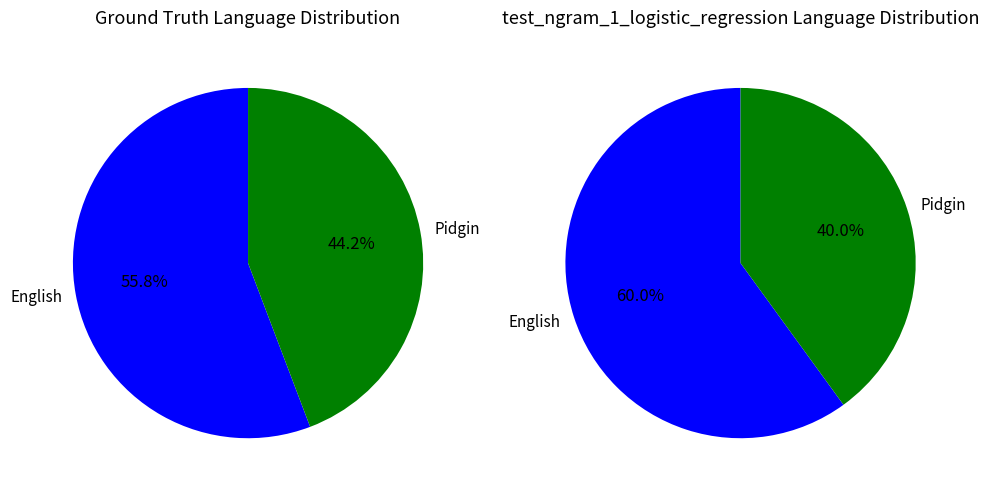

To the nearest percent, what is the difference between the largest and smallest slice percentages?

16%